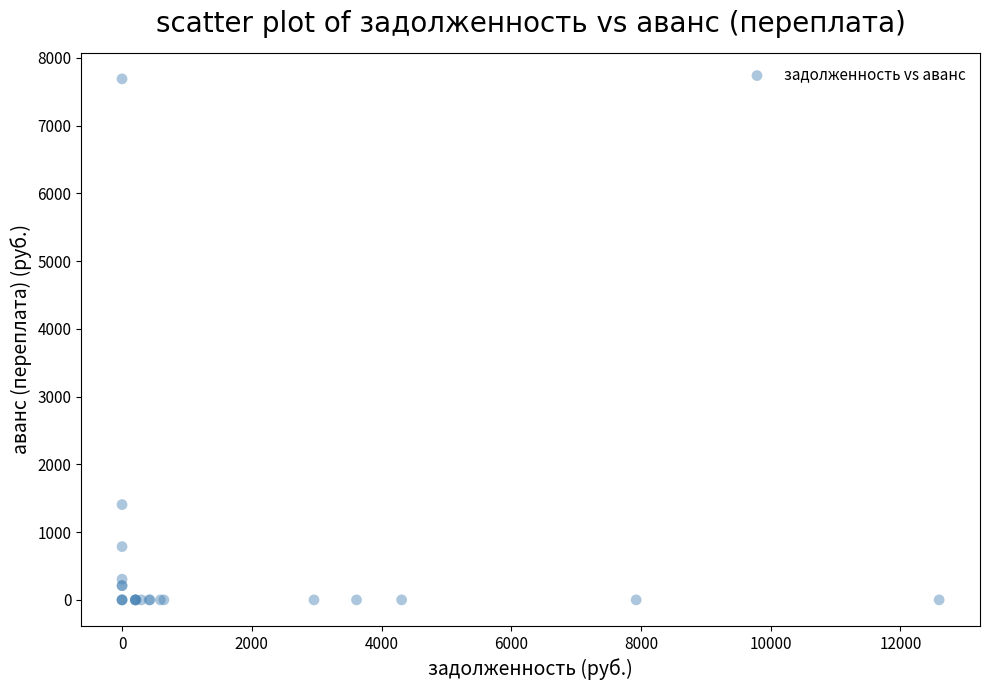

What Y value in the scatter plot is closest to 3845?

1407.1